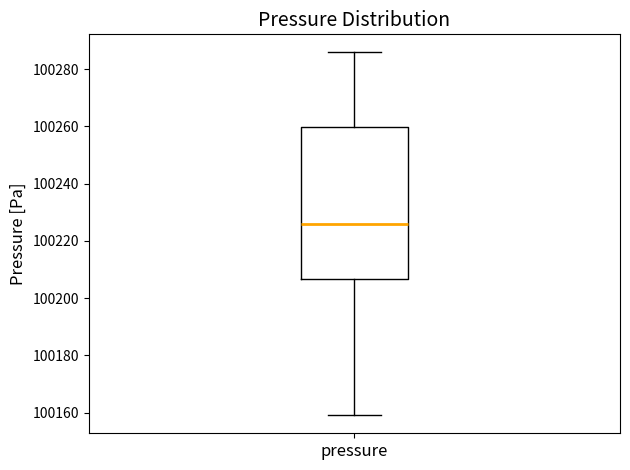

Transcribe this box plot: give where the median line is, the range the box spans, and where the two whiskers end, as read against the y-axis. The values are not printed on the chart, so give them approximately, as read against the axis.

median 100226, box 100206 to 100260, whiskers 100160 to 100286